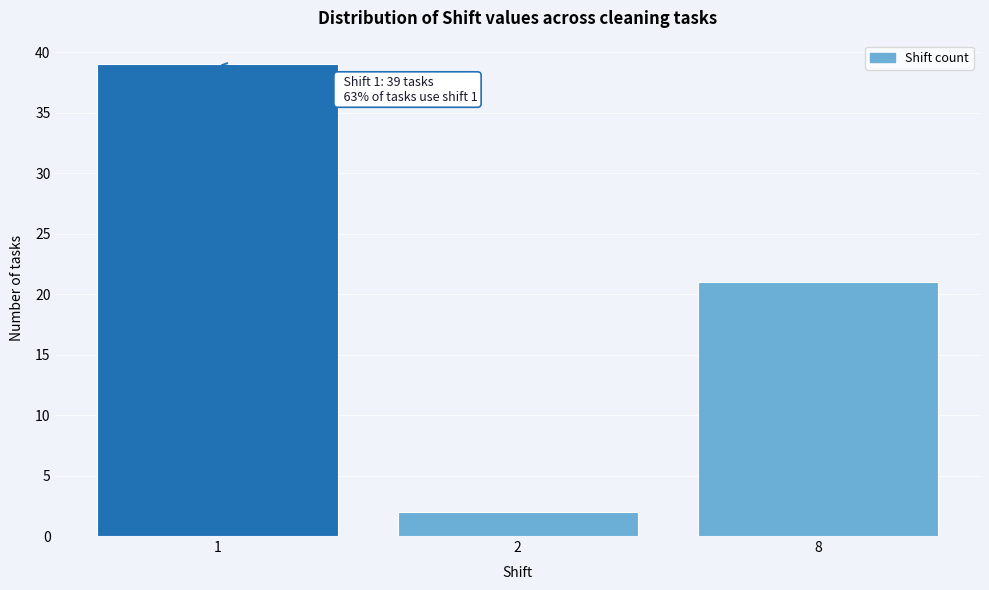

Reading left to right, list all the values displayed in this chart.

1=39	2=2	8=21